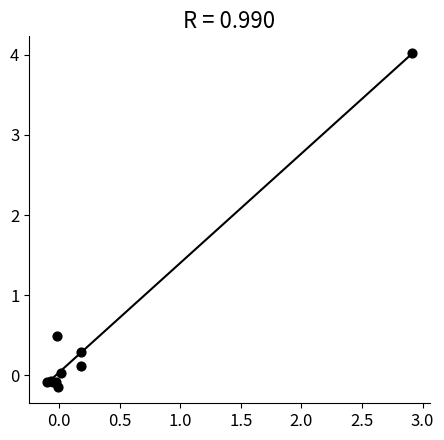

What Y value in the scatter plot is closest to 1?

0.5